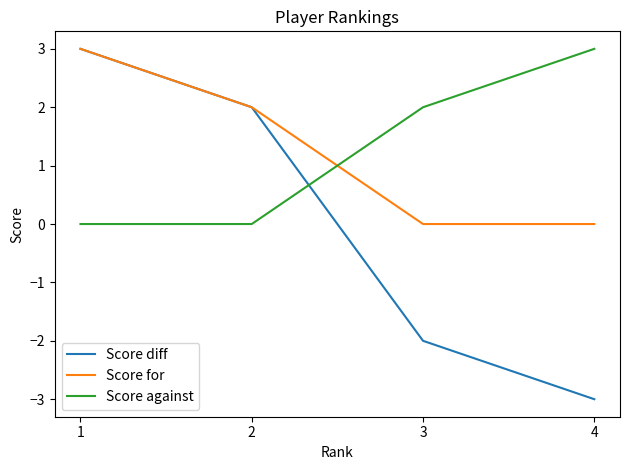

At which label does Score diff reach its minimum?

4